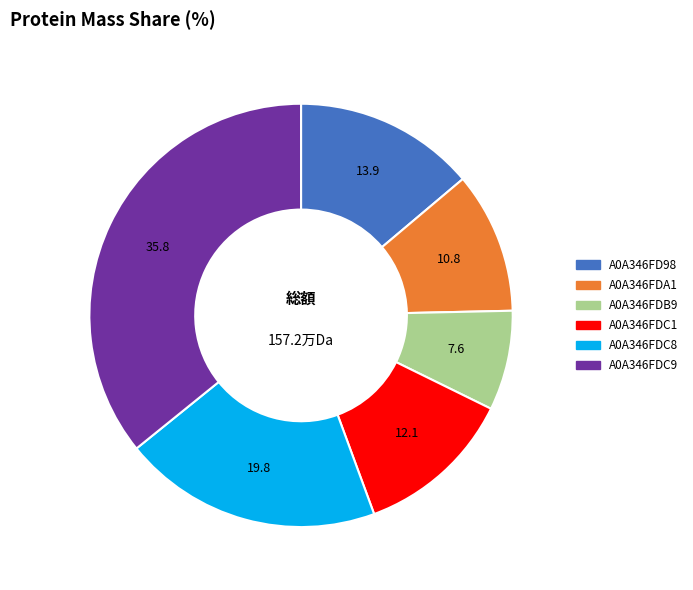

Do A0A346FDC8 and A0A346FDC1 together represent more than half of the pie?

No